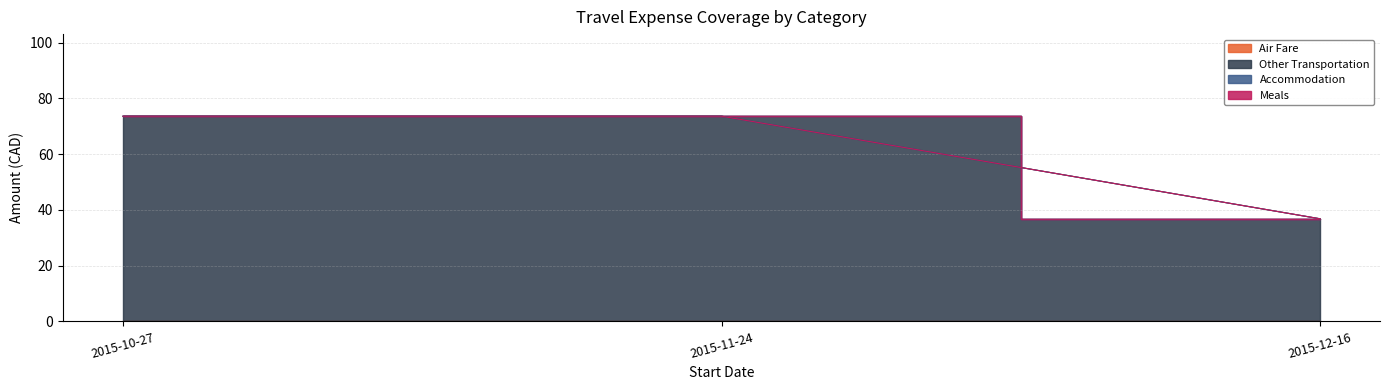

Which series changed the most between 2015-11-24 and 2015-12-16?

Other Transportation